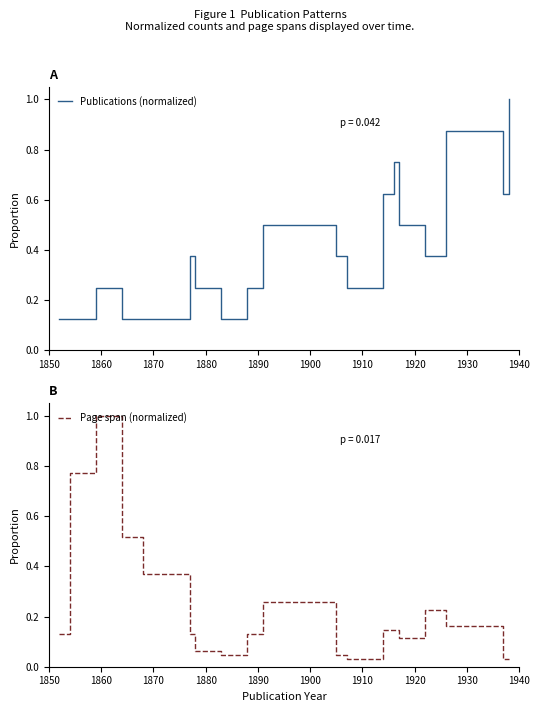

How many interior local valleys does the Publications (normalized) series have?

4